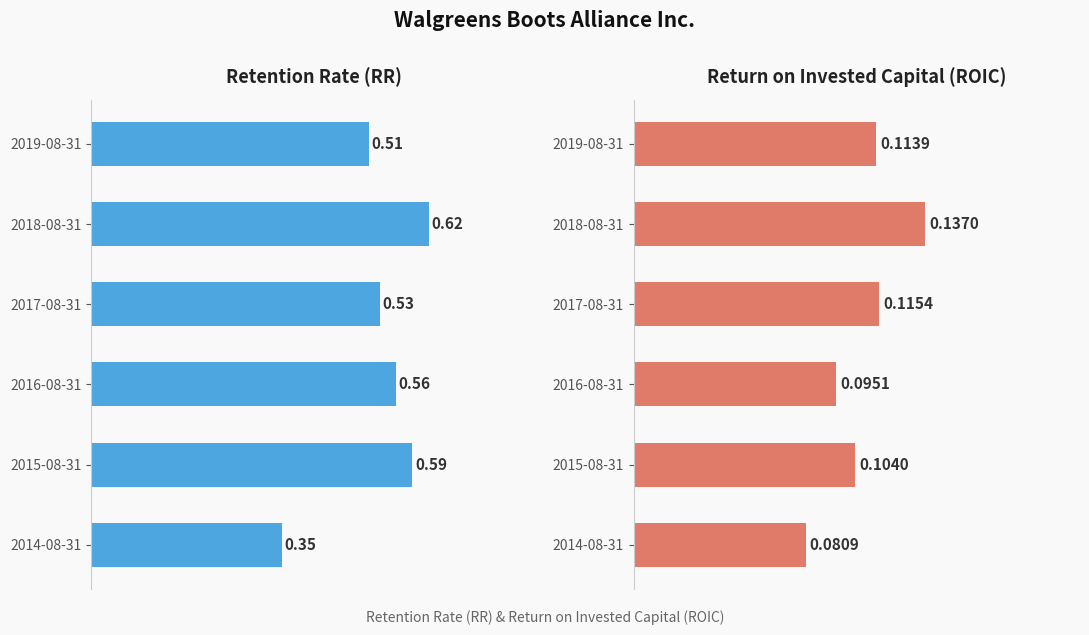

Is the value of Return on invested capital (ROIC) at 2018-08-31 greater than the value of Retention rate (RR) at 2018-08-31?

No